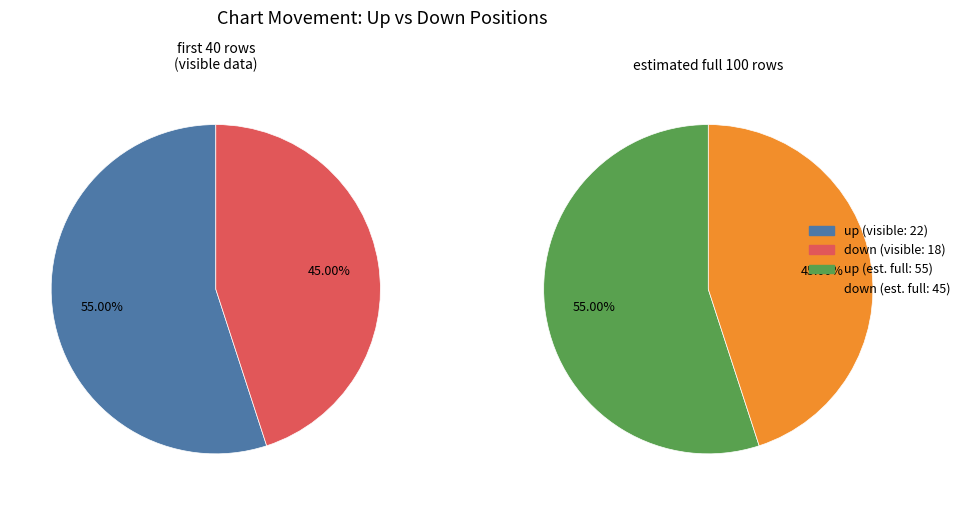

Approximately how many times larger is the value at down compared to up?

0.8